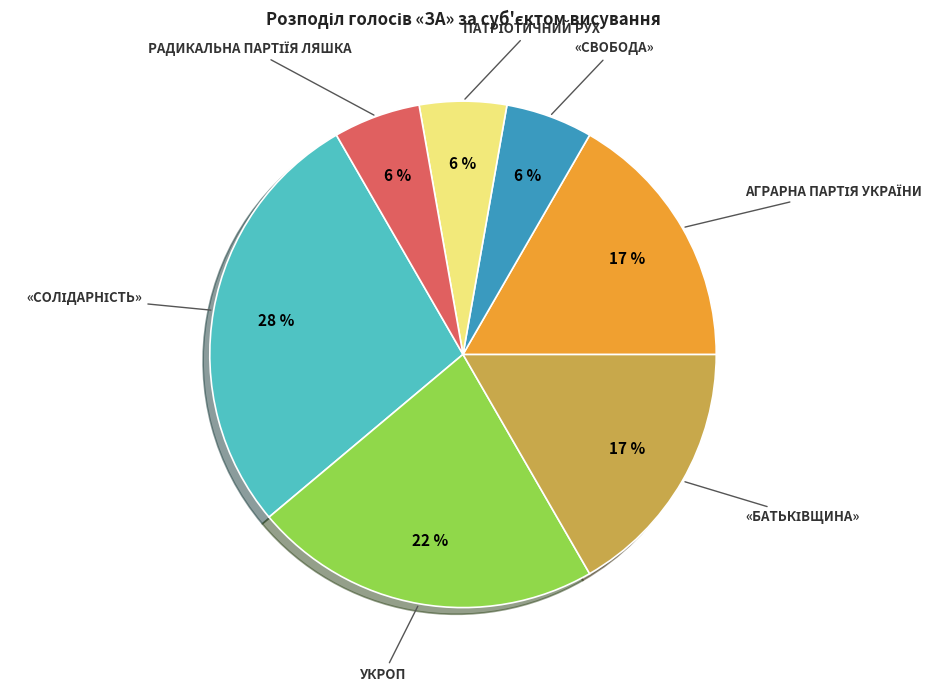

The «СВОБОДА» slice represents 1% of the pie. True or false?

False